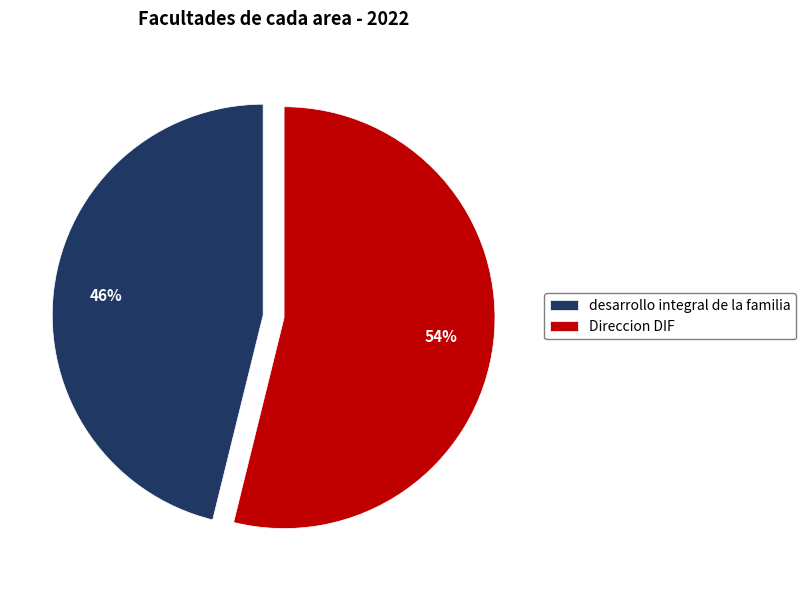

Which slice is the smallest?

desarrollo integral de la familia